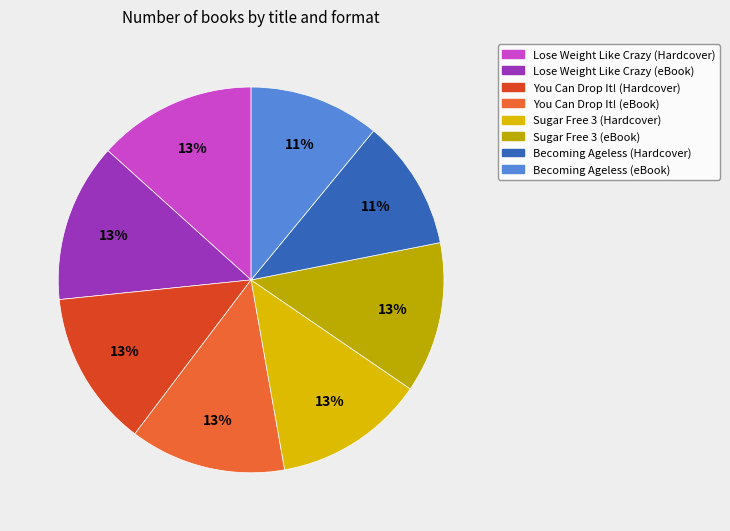

Count the number of slices in the pie.

8